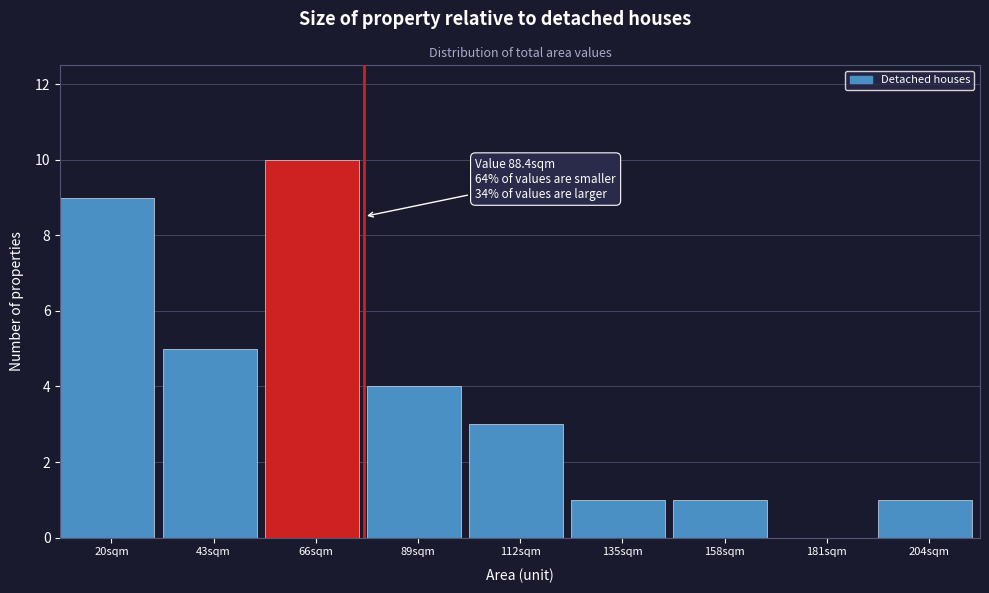

Reading right to left, transcribe all the data shown in this chart.

204sqm=1	181sqm=0	158sqm=1	135sqm=1	112sqm=3	89sqm=4	66sqm=10	43sqm=5	20sqm=9